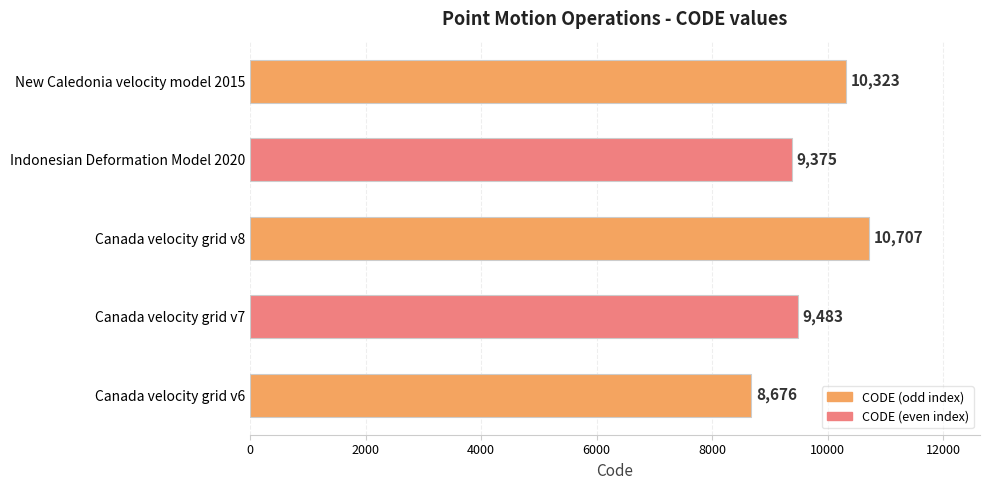

List the labels in order of value, largest first.

Canada velocity grid v8, New Caledonia velocity model 2015, Canada velocity grid v7, Indonesian Deformation Model 2020, Canada velocity grid v6